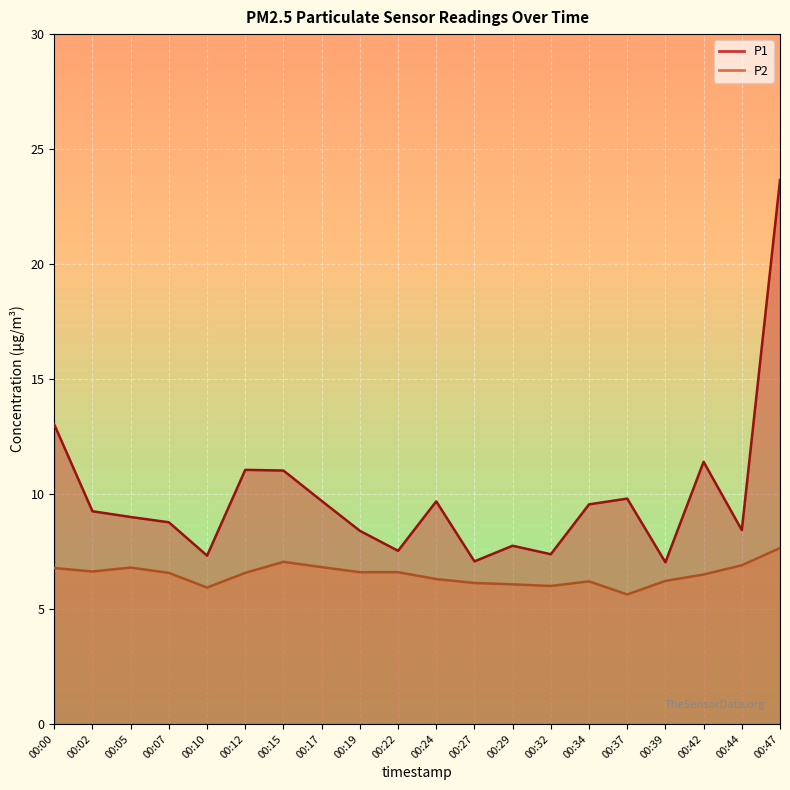

Between 00:07 and 00:42, which series saw the biggest shift?

P1